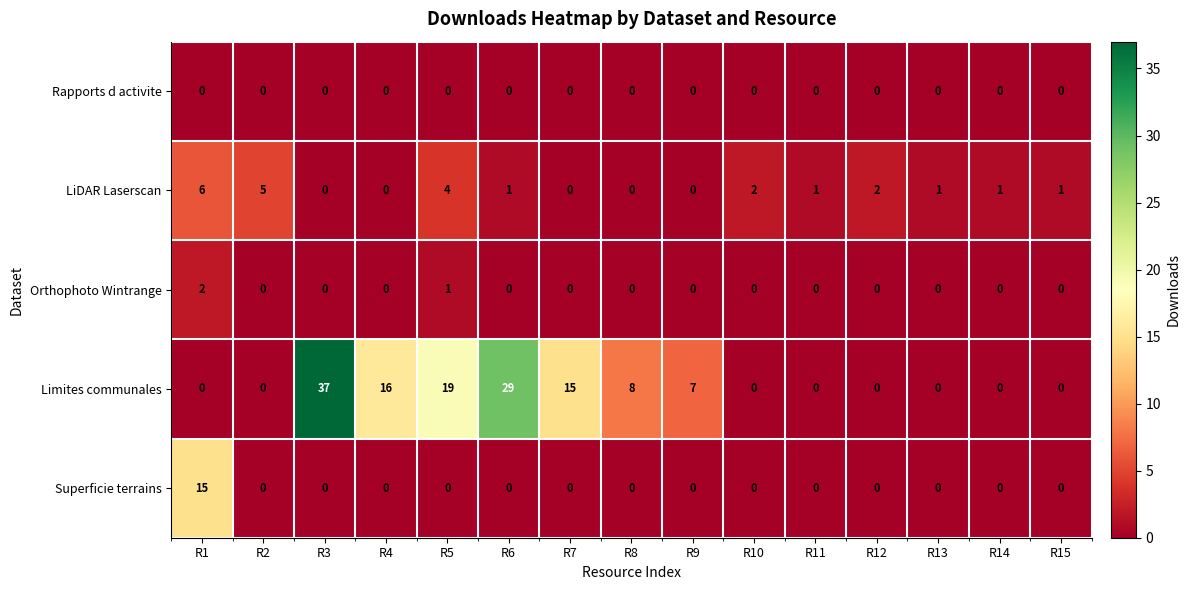

Count the LiDAR Laserscan values in the range 0 to 2.

12